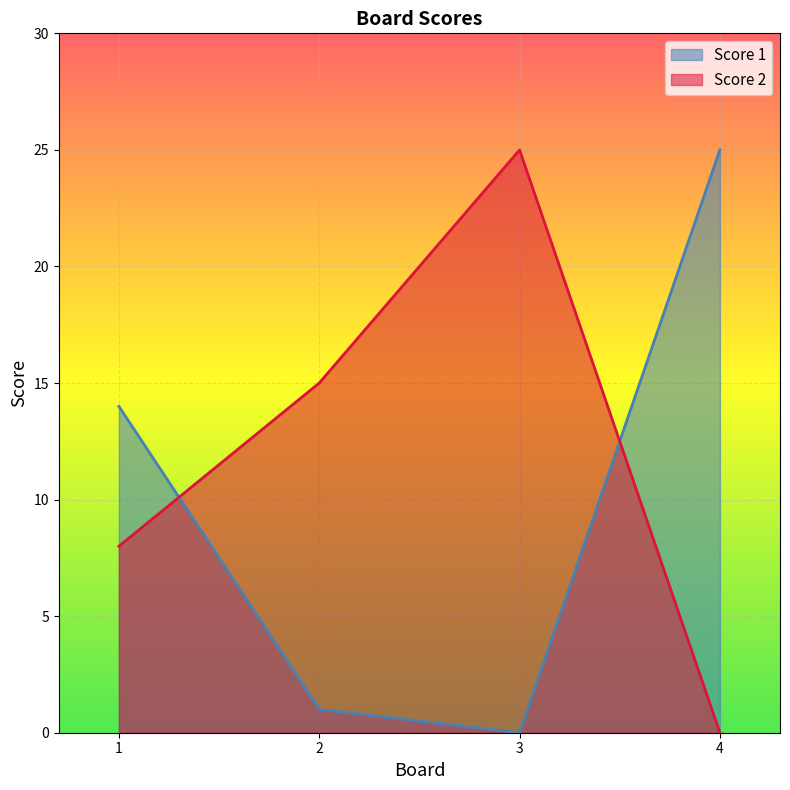

How many data points in Score 1 are less than 14?

2